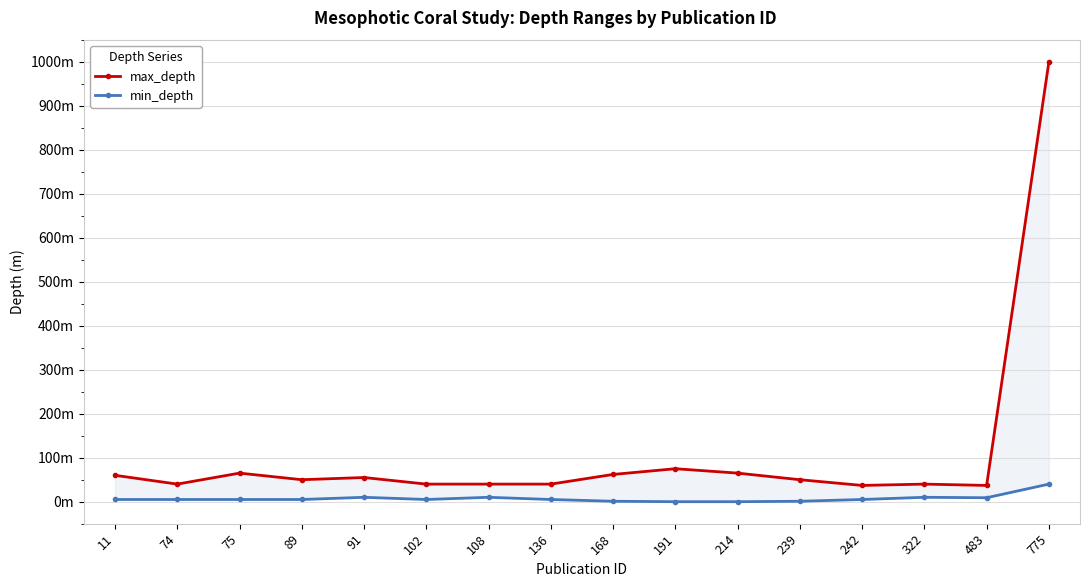

What are all the series names shown in the legend?

max_depth, min_depth